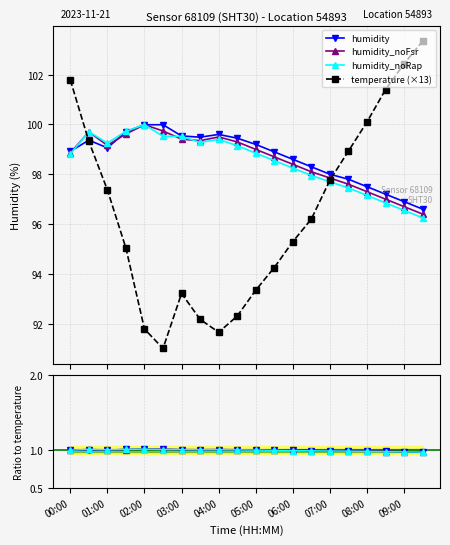

The value of temperature at 09:30 is 103.4. True or false?

True